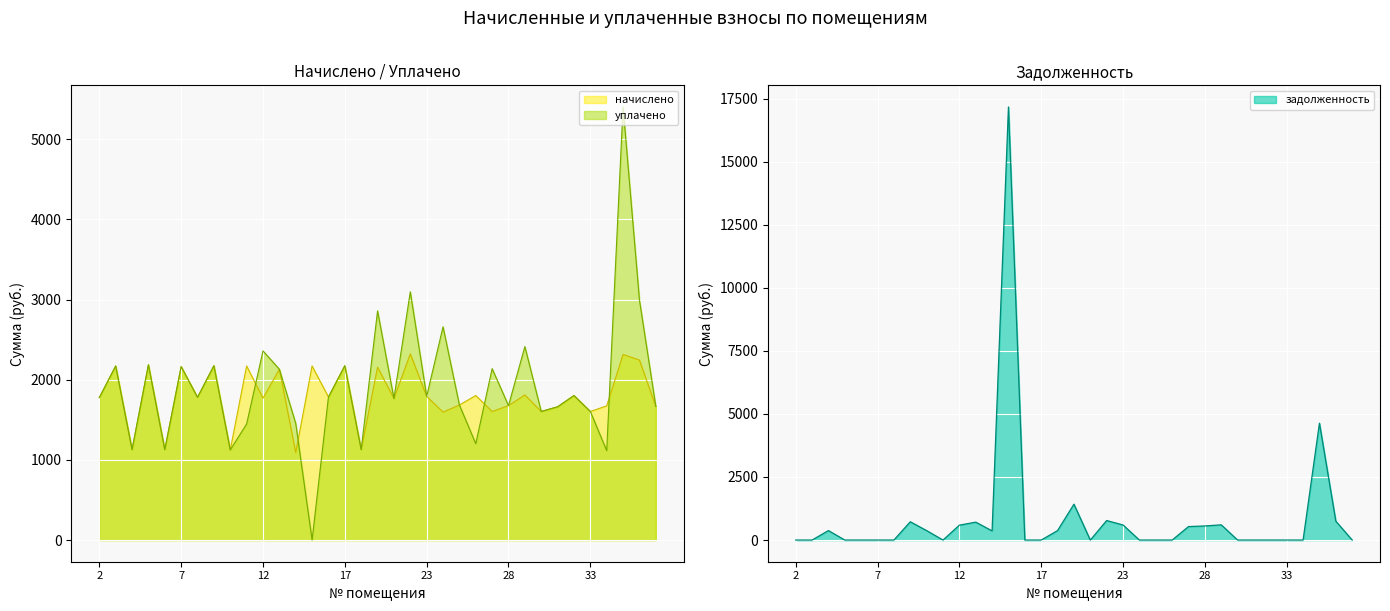

Reading left to right, list all the values displayed in this chart.

начислено: 1777.1	2171.6	1128.2	2186.4	1128.2	2164.3	1780.8	2175.3	1124.5	2171.6	1769.8	2131.1	1091.3	2171.6	1784.5	2175.3	1128.2	2156.9	1766.1	2322.8	1791.9	1596.5	1685.0	1802.9	1603.9	1677.6	1810.3	1603.9	1662.8	1802.9	1603.9	1673.9	2315.4	2245.4	1666.5
уплачено: 1777.1	2171.6	1128.2	2186.4	1128.2	2164.3	1780.8	2175.3	1124.5	1447.8	2359.7	2131.1	1455.1	0.0	1784.5	2175.3	1128.2	2859.3	1766.1	3097.1	1791.9	2660.8	1685.0	1202.0	2138.5	1677.6	2413.8	1603.9	1662.8	1802.9	1603.9	1115.9	5402.7	2993.8	1666.5
задолженность: 0.0	0.0	376.1	0.0	0.0	0.0	0.0	725.1	374.9	0.0	589.9	710.4	363.8	17164.0	0.0	0.0	376.1	1421.4	0.0	774.3	597.3	0.0	0.0	0.0	534.6	559.2	603.4	0.0	0.0	0.0	0.0	0.0	4630.9	748.5	0.0